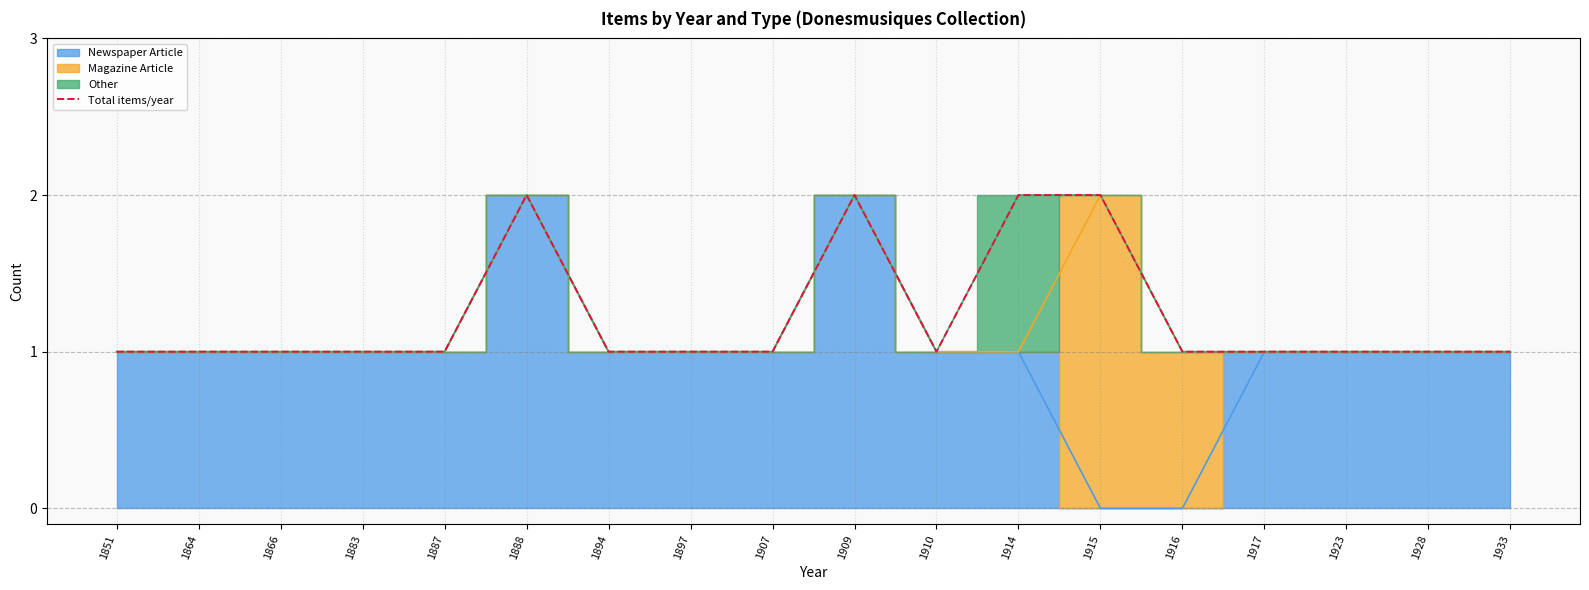

How many lines are shown in the chart?

1